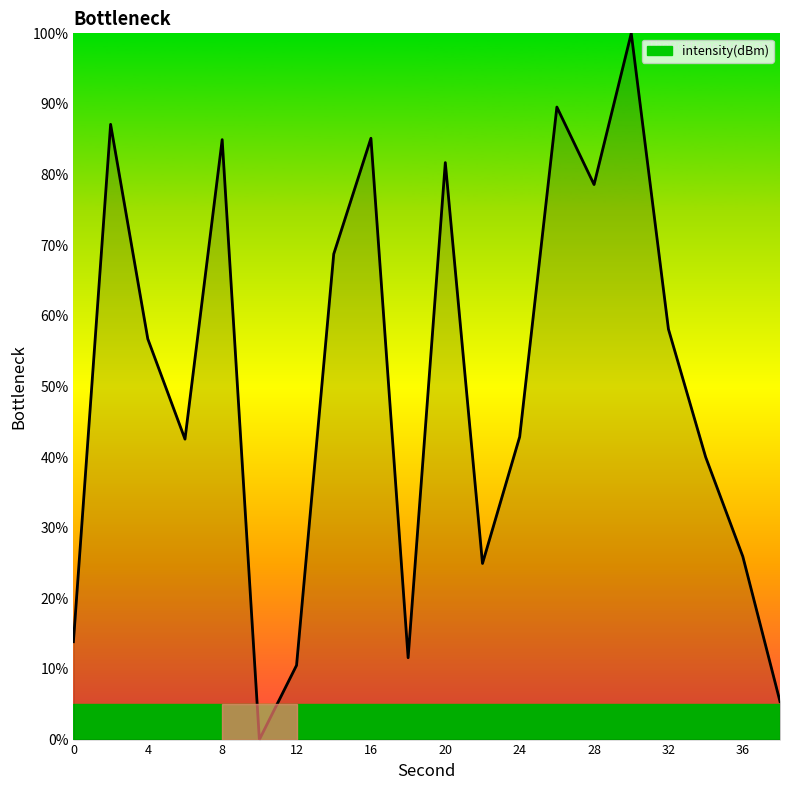

What is the greatest value displayed?

100.0